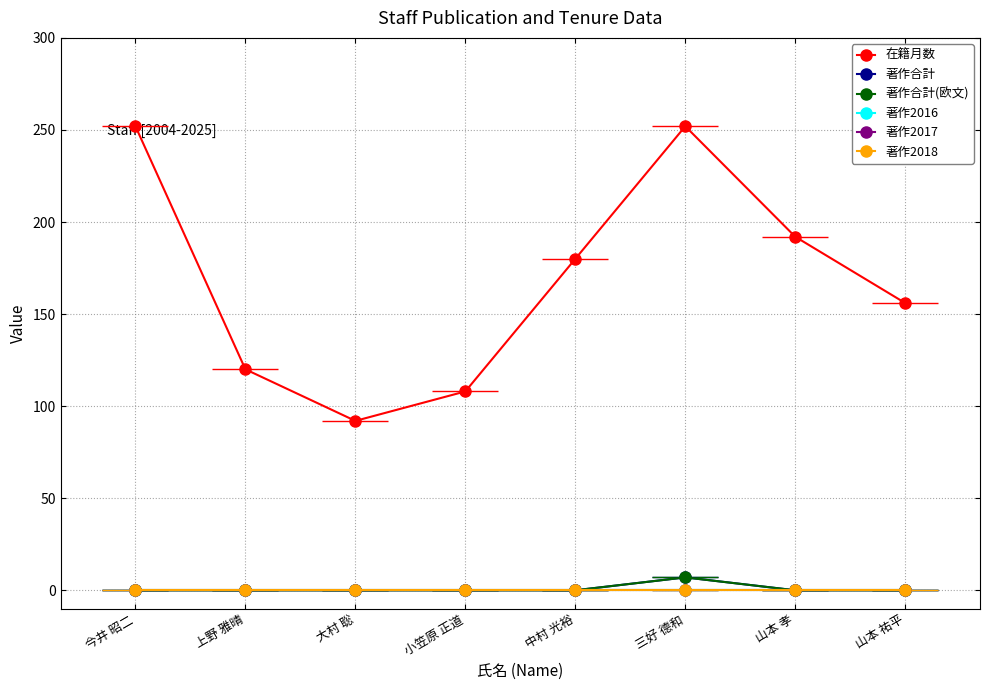

At 三好 德和, list the series in order from smallest to largest.

著作2016, 著作2017, 著作2018, 著作合計, 著作合計(欧文), 在籍月数